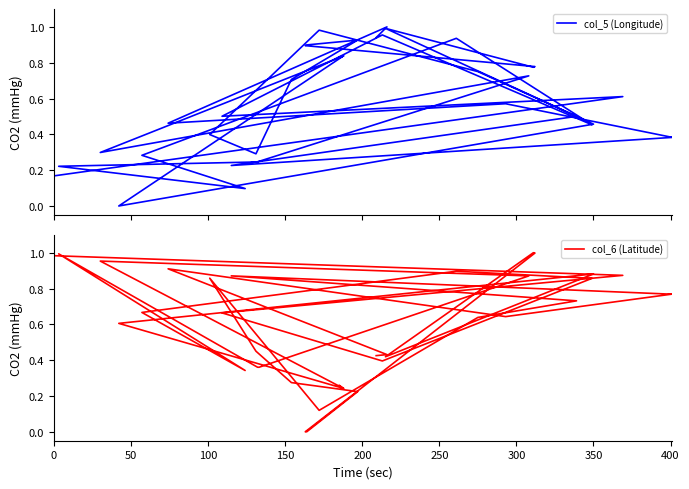

True or false: col_6 (Latitude) has more than 2 points higher than both neighbors.

True